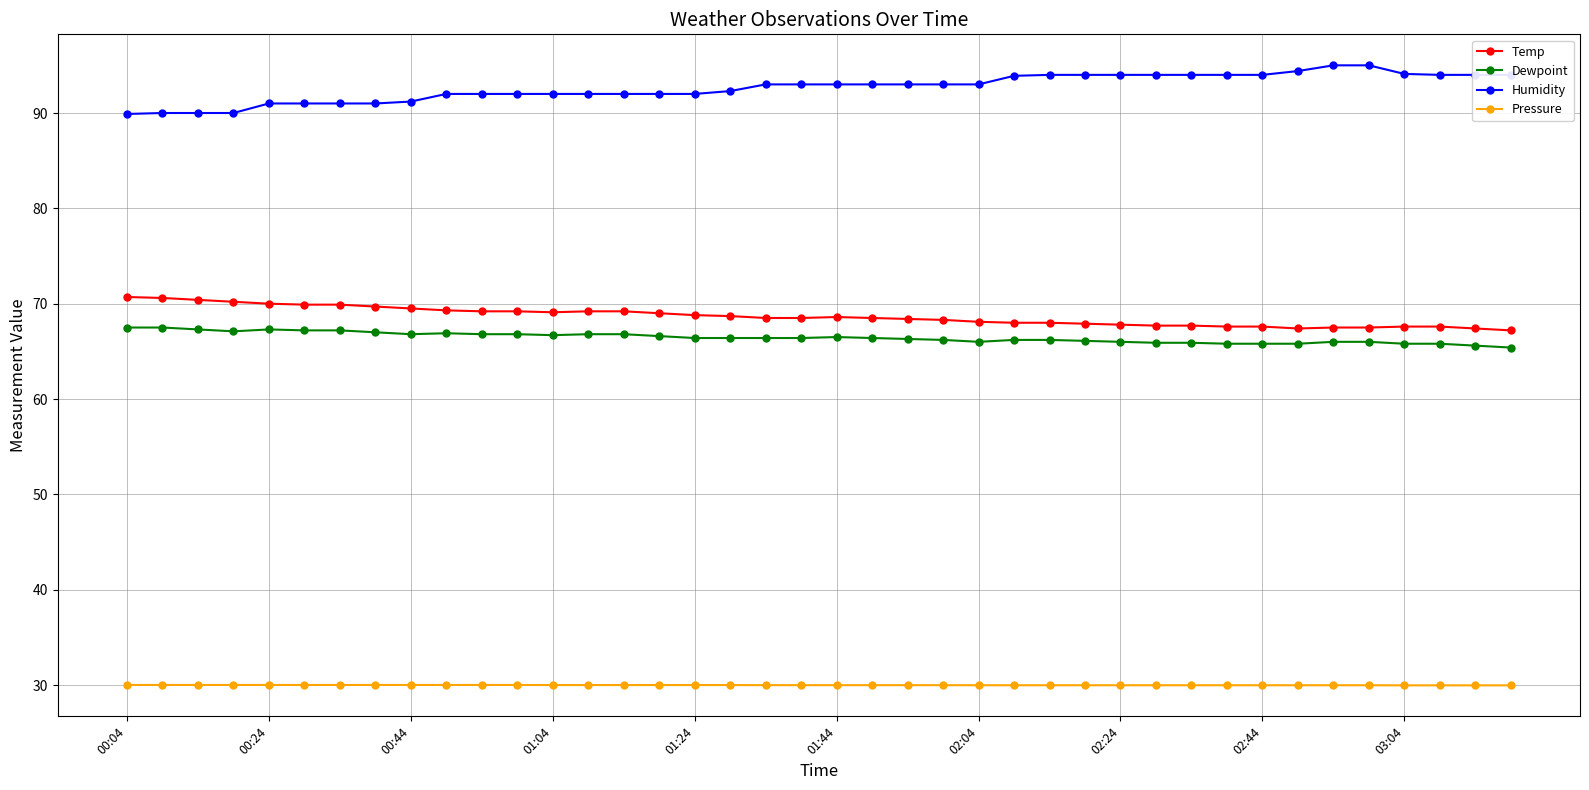

What is the average value of the Humidity series?

92.7